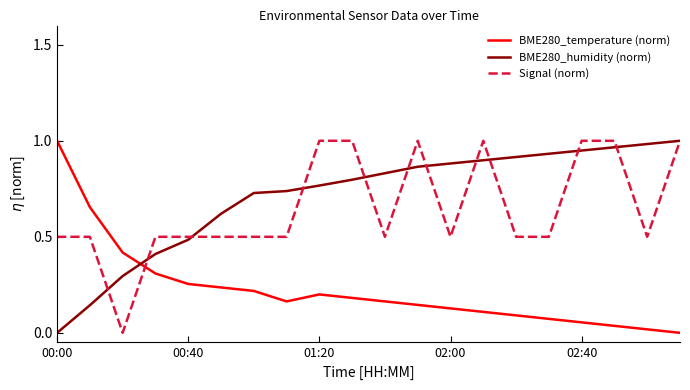

How many intersections are there between BME280_humidity (norm) and BME280_temperature (norm)?

1